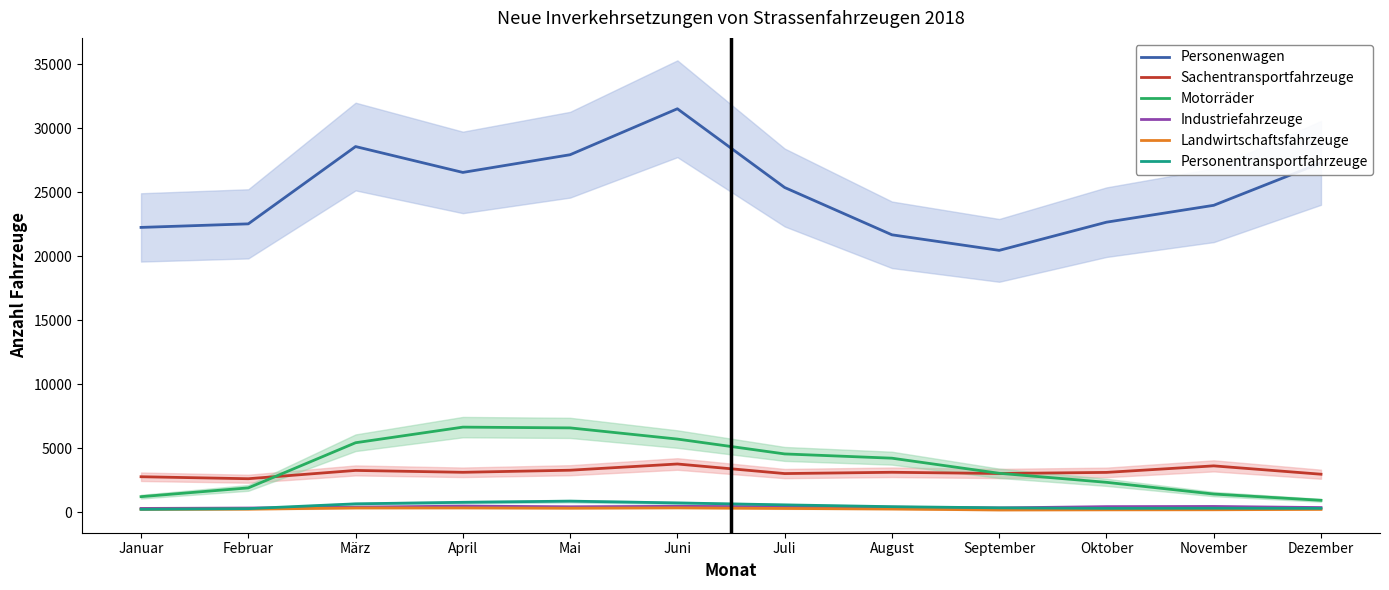

What is the difference between the Industriefahrzeuge values at Februar and April?

150